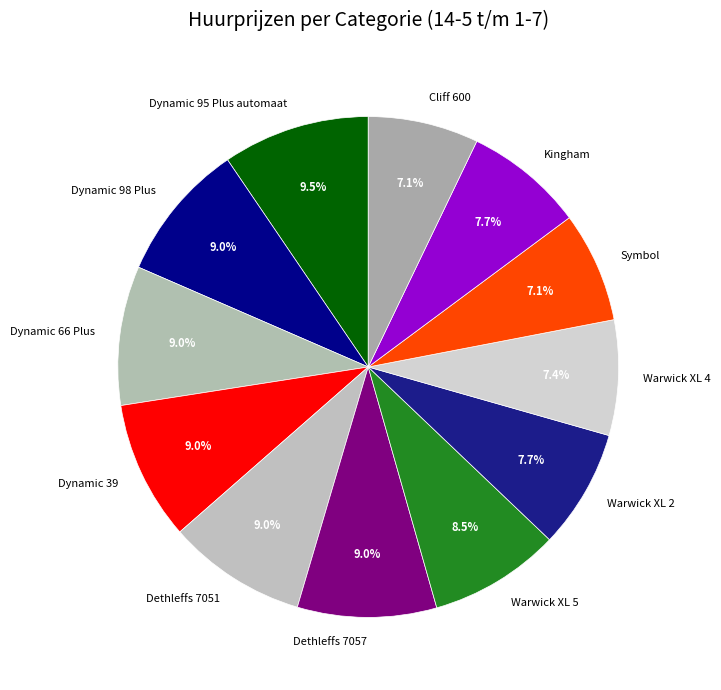

To the nearest percent, what portion does Dethleffs 7051 represent?

9%